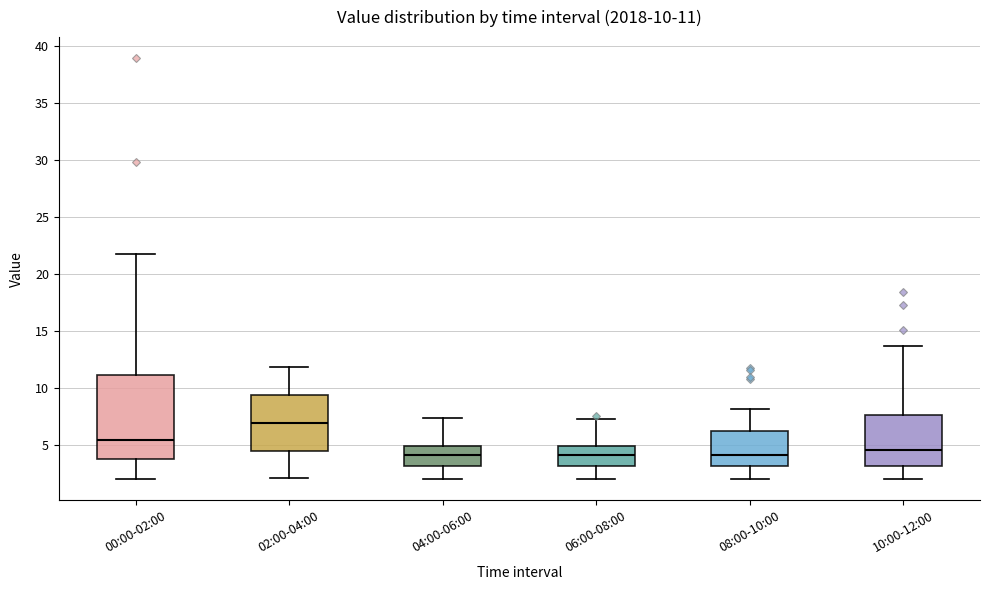

Comparing the boxes themselves (not the whiskers), which one is the tallest?

00:00-02:00